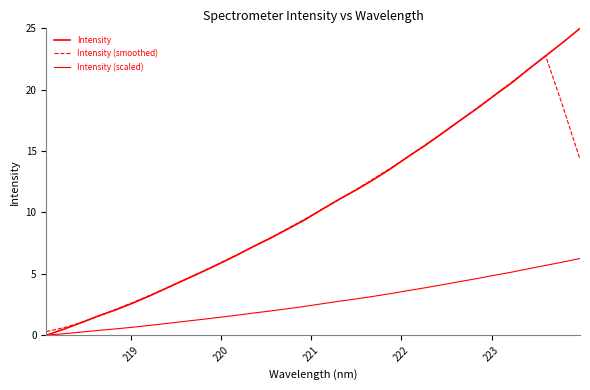

Does the chart display data point markers on the line(s)?

No